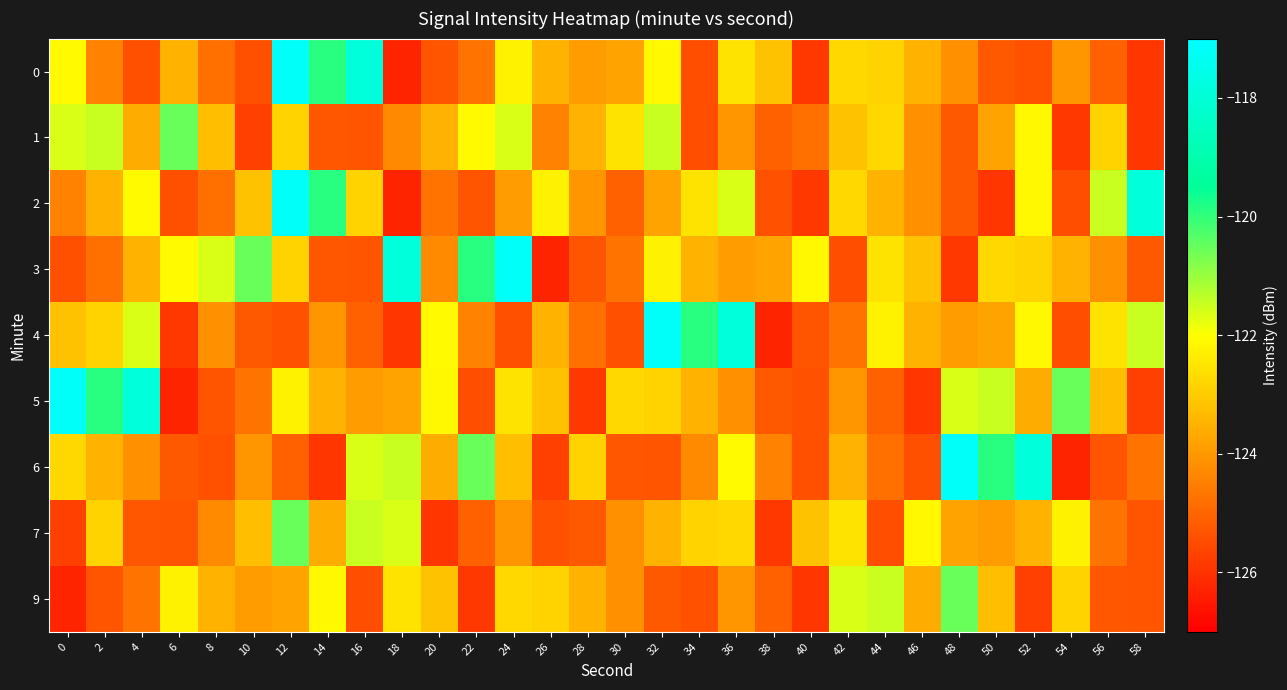

What is the smallest value displayed?

-126.3